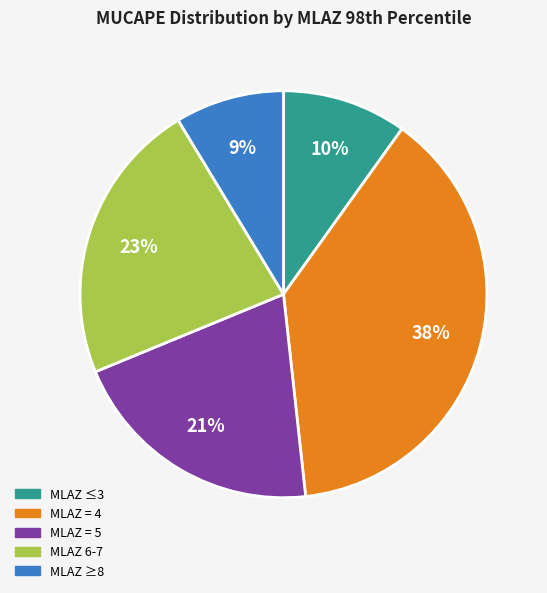

To the nearest percent, what is the average slice percentage?

20%